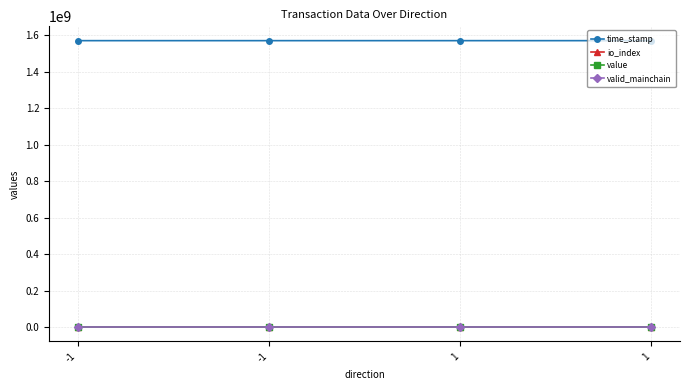

The value series shows 69.6 at -1. True or false?

True